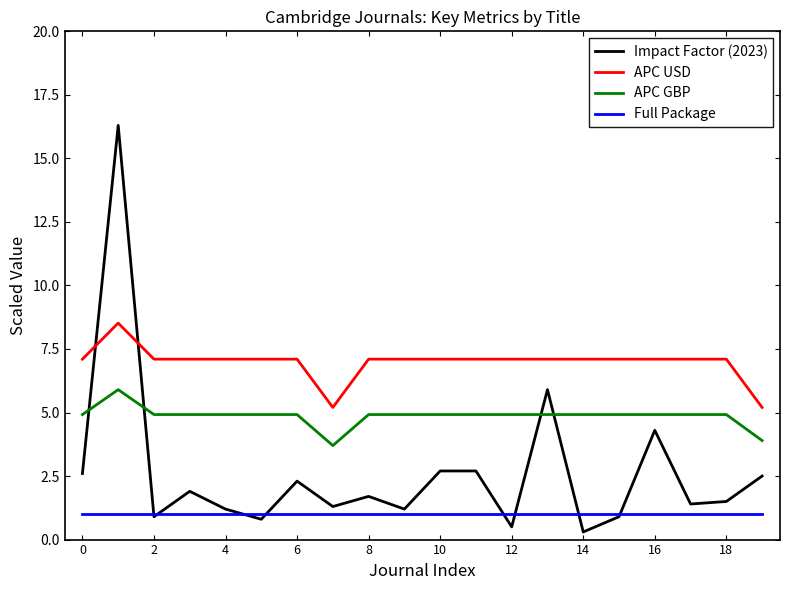

Which series has the largest total across all categories?

APC USD